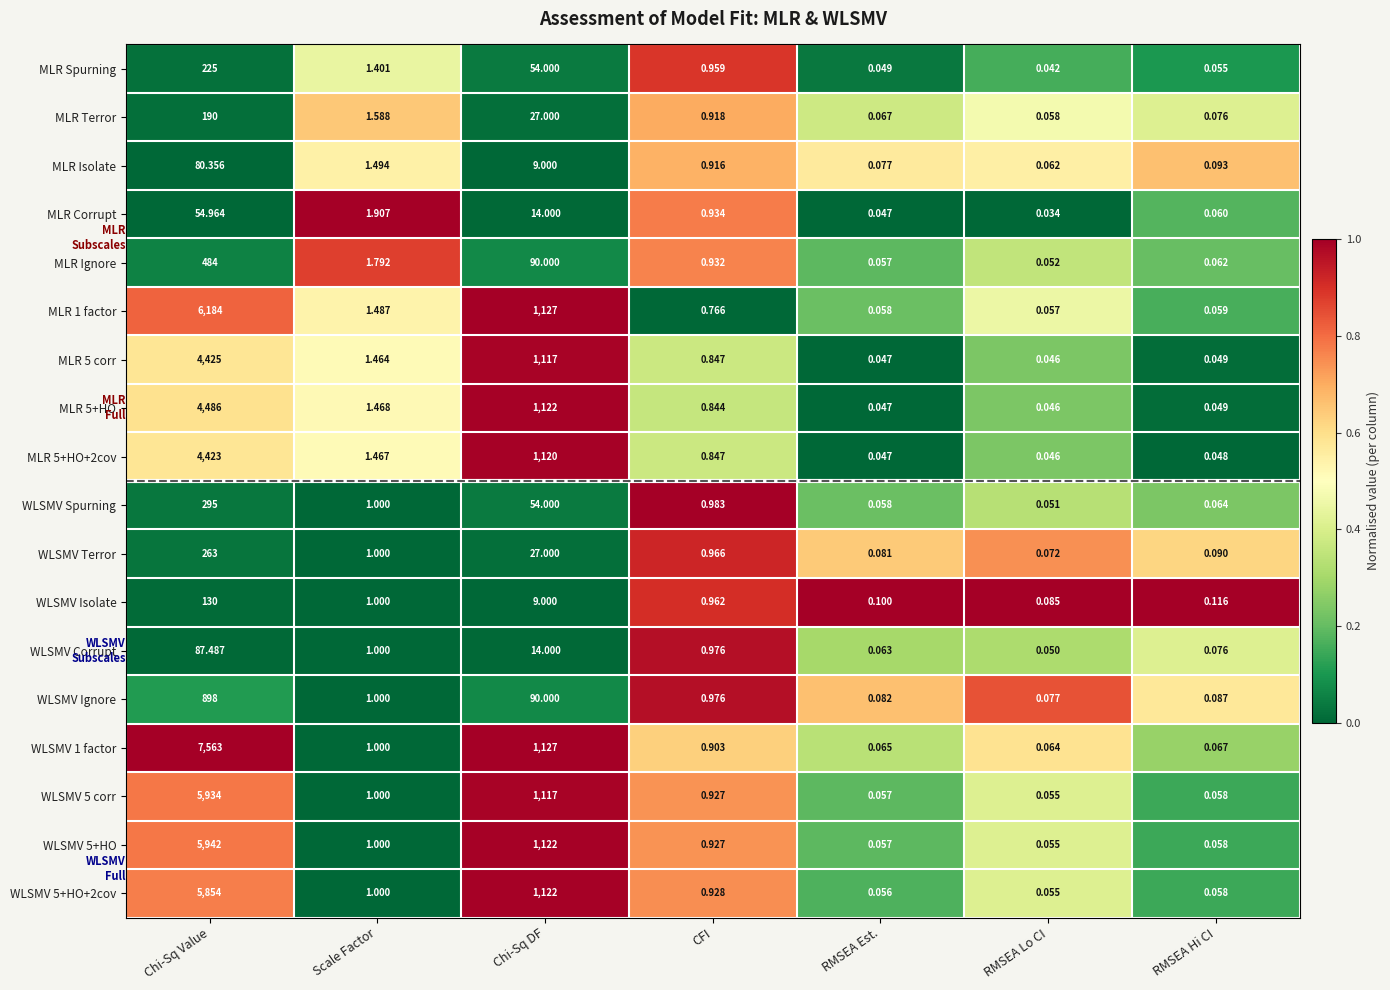

Which label corresponds to the largest value in the chart?

Chi-Sq Value